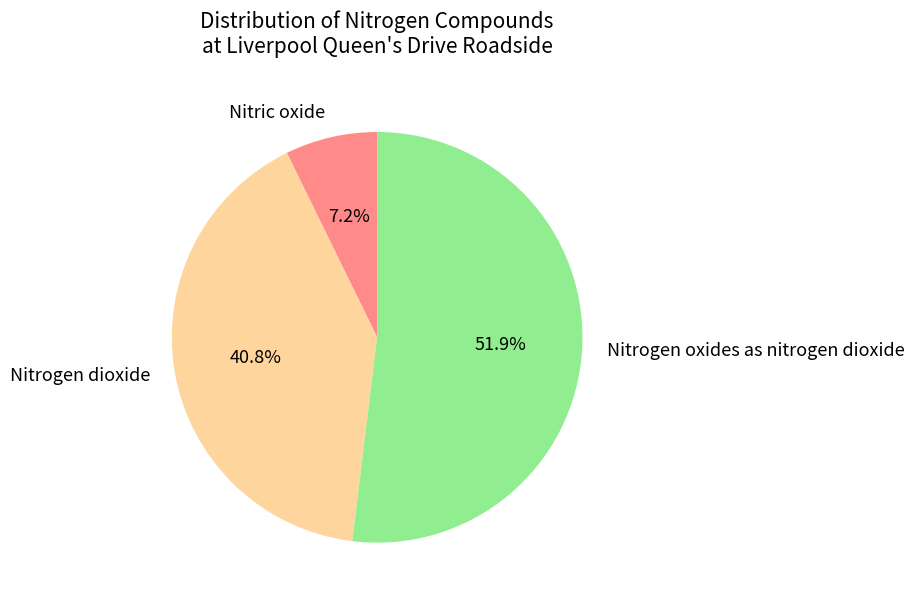

Count the number of slices in the pie.

3